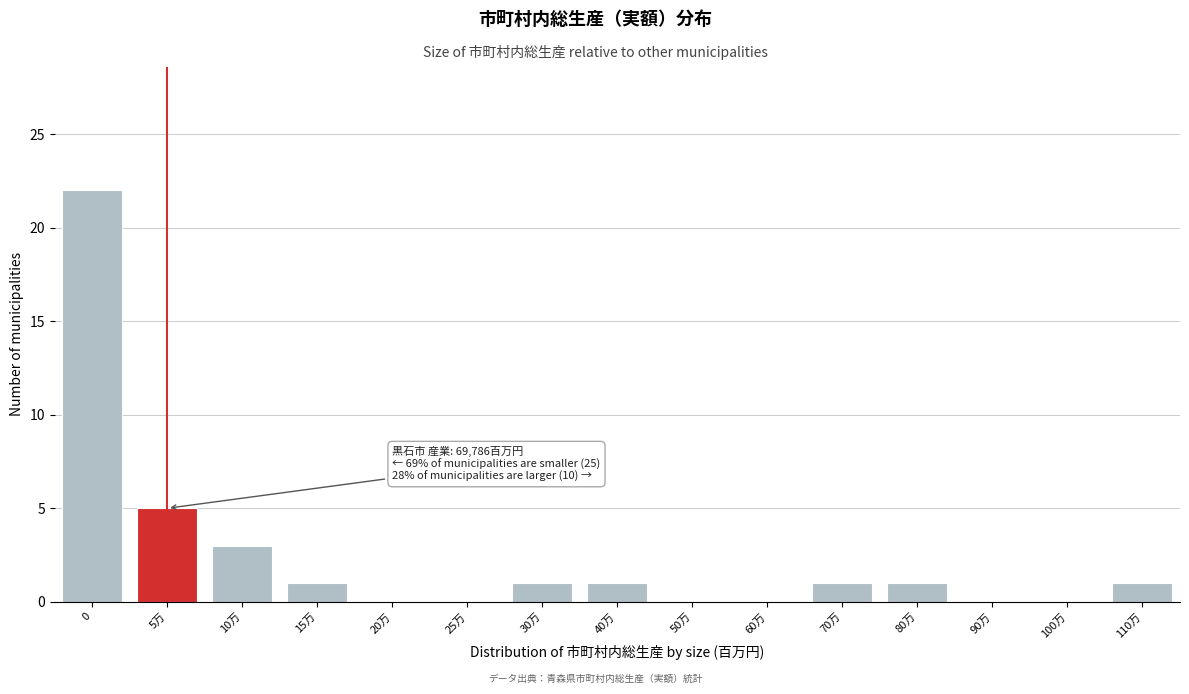

Reading left to right, list all the values displayed in this chart.

0=22	5万=5	10万=3	15万=1	20万=0	25万=0	30万=1	40万=1	50万=0	60万=0	70万=1	80万=1	90万=0	100万=0	110万=1